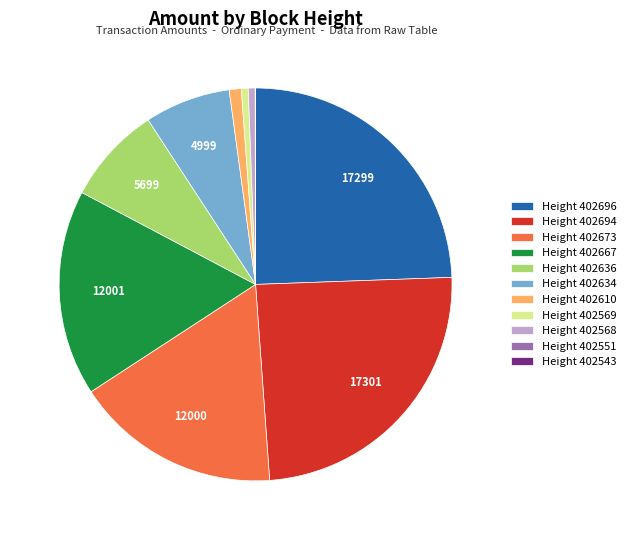

Do Height 402667 and Height 402568 together represent more than half of the pie?

No